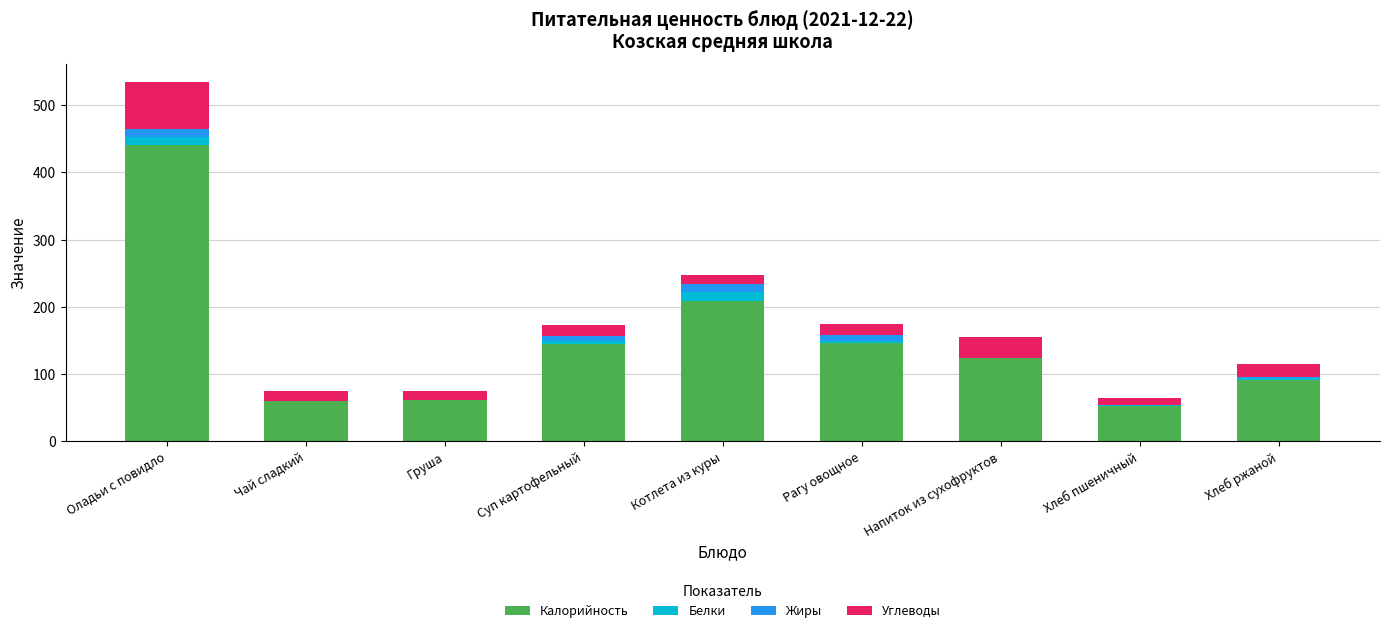

At which category is the sum across all series the highest?

Оладьи с повидло